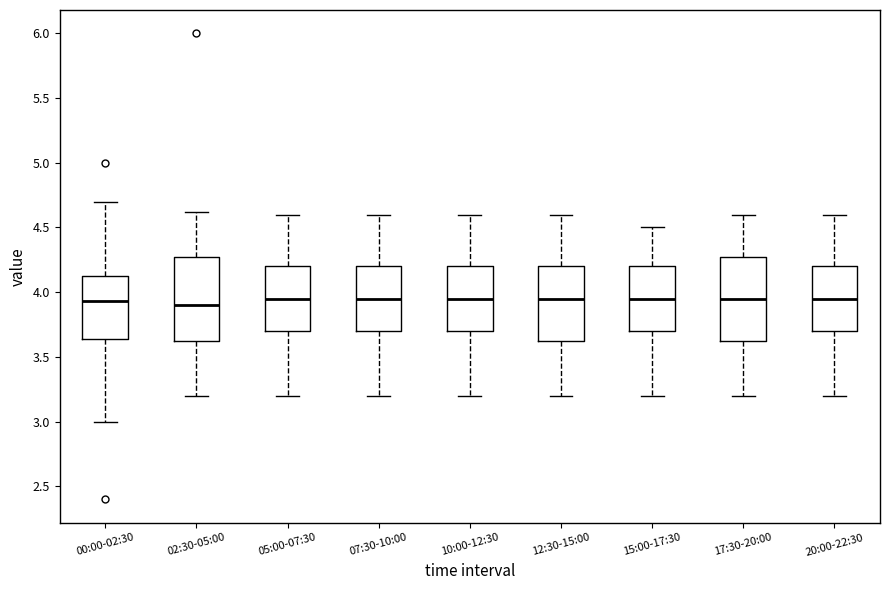

Where does the upper whisker of the box for 02:30-05:00 end on the y-axis? The values are not printed on the chart, so give them approximately, as read against the axis.

4.60